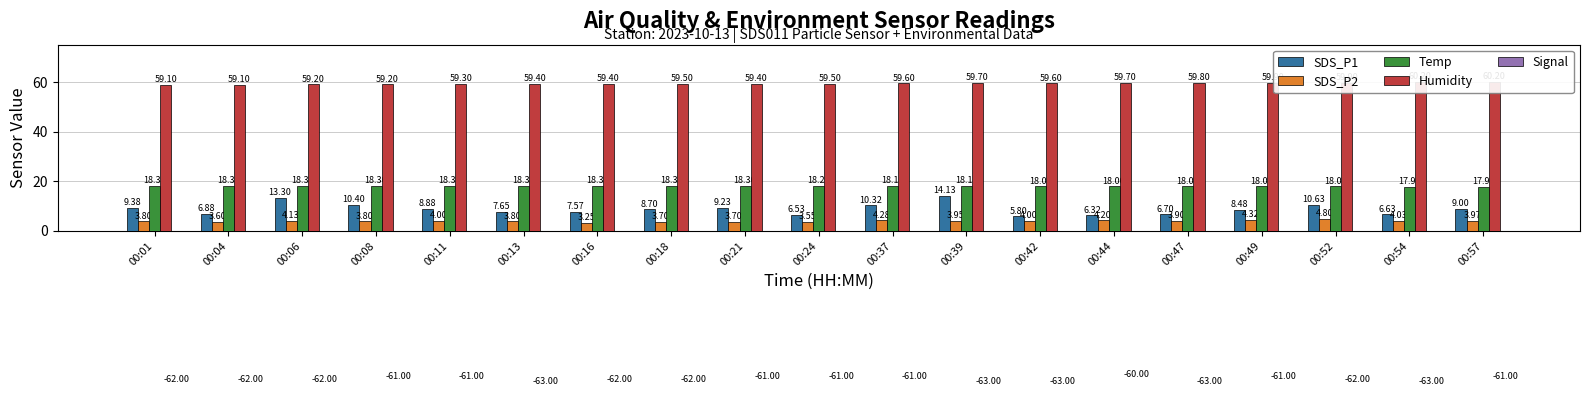

Reading left to right, extract all data points from this chart.

SDS_P1: 9.4	6.9	13.3	10.4	8.9	7.7	7.6	8.7	9.2	6.5	10.3	14.1	5.8	6.3	6.7	8.5	10.6	6.6	9.0
SDS_P2: 3.8	3.6	4.1	3.8	4.0	3.8	3.2	3.7	3.7	3.5	4.3	4.0	4.0	4.2	3.9	4.3	4.8	4.0	4.0
Temp: 18.3	18.3	18.3	18.3	18.3	18.3	18.3	18.3	18.3	18.2	18.1	18.1	18.0	18.0	18.0	18.0	18.0	17.9	17.9
Humidity: 59.1	59.1	59.2	59.2	59.3	59.4	59.4	59.5	59.4	59.5	59.6	59.7	59.6	59.7	59.8	59.9	59.9	60.2	60.2
Signal: -62.0	-62.0	-62.0	-61.0	-61.0	-63.0	-62.0	-62.0	-61.0	-61.0	-61.0	-63.0	-63.0	-60.0	-63.0	-61.0	-62.0	-63.0	-61.0